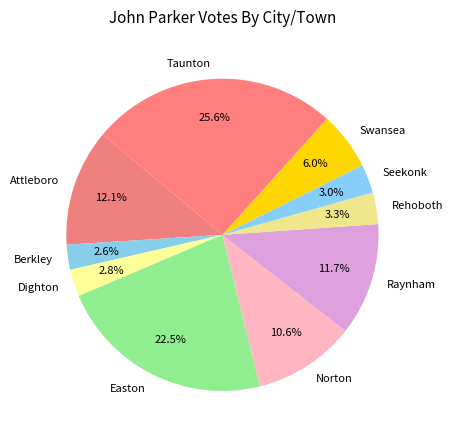

Does any single category account for the majority?

No